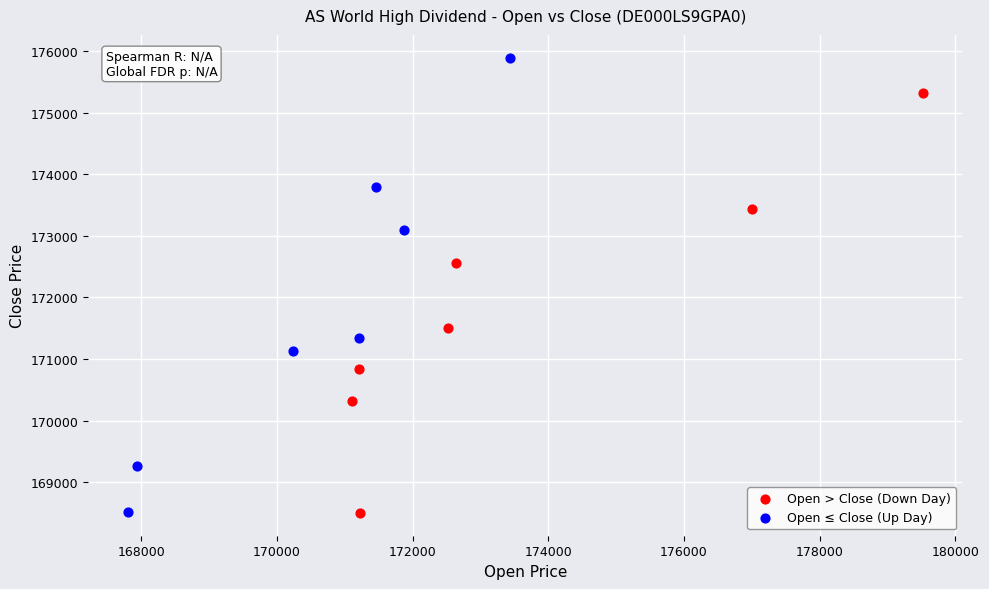

Which series has the largest Y range (max minus min)?

Open ≤ Close (Up Day)